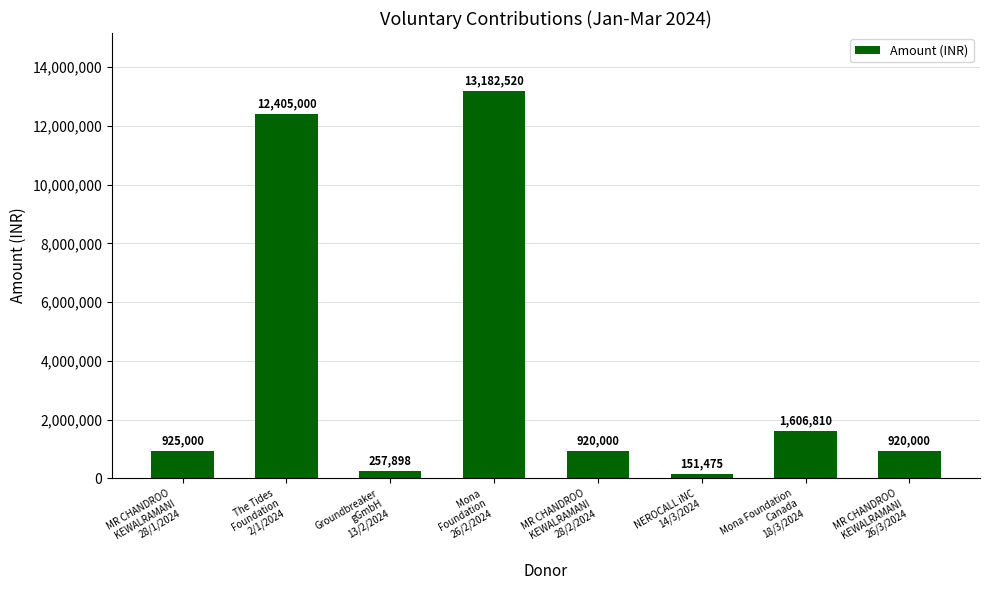

What is the label of the 2nd bar from the right?

Mona Foundation
Canada
18/3/2024